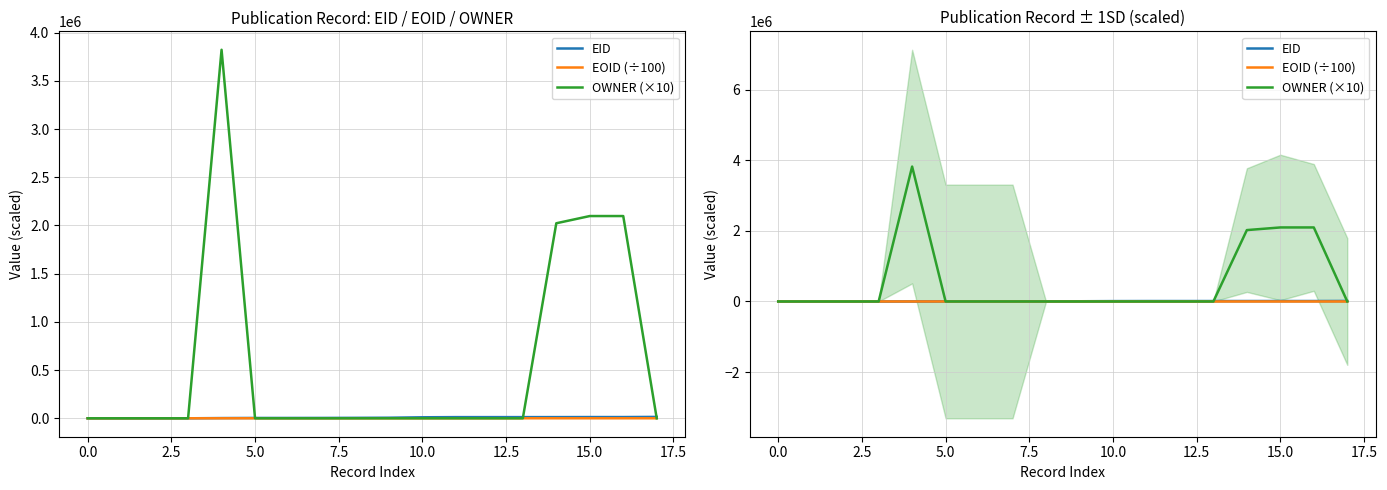

How many data points does each series have?

18